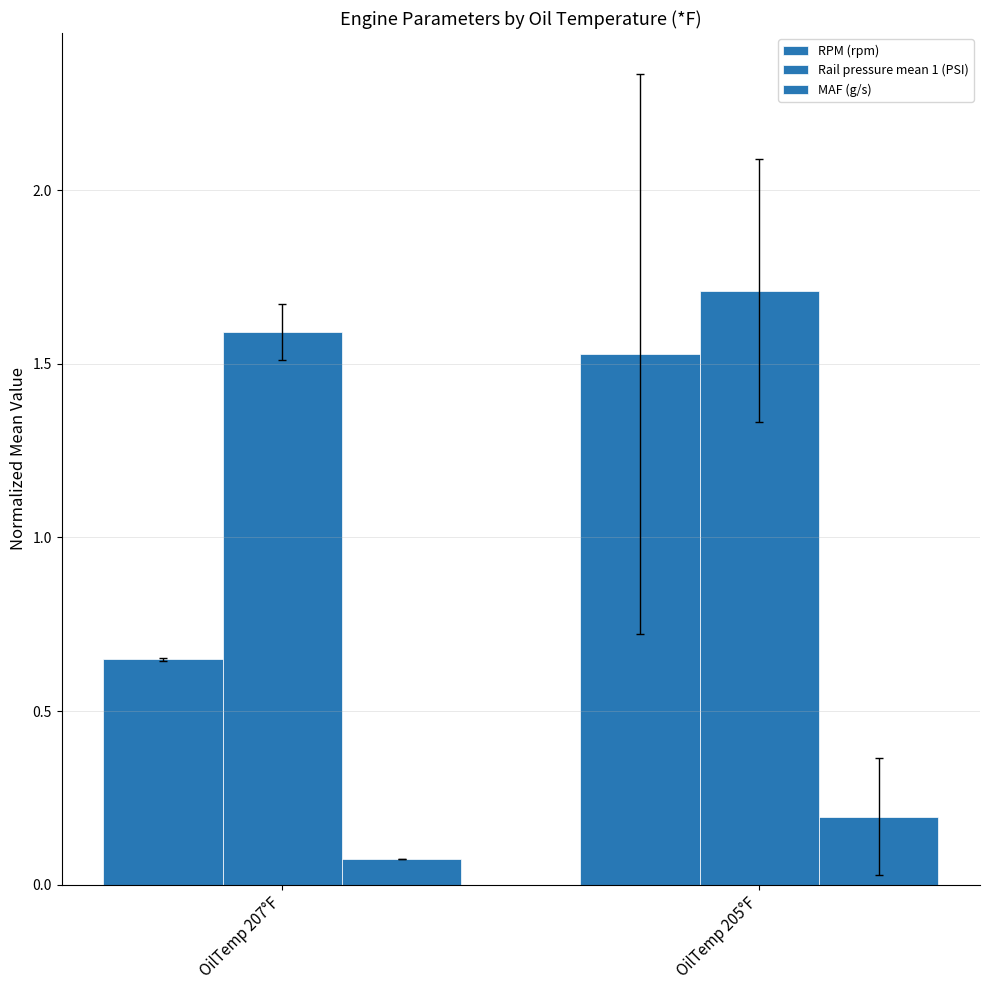

Reading left to right, extract all data points from this chart.

RPM (rpm): 0.6	1.5
Rail pressure mean 1 (PSI): 1.6	1.7
MAF (g/s): 0.1	0.2